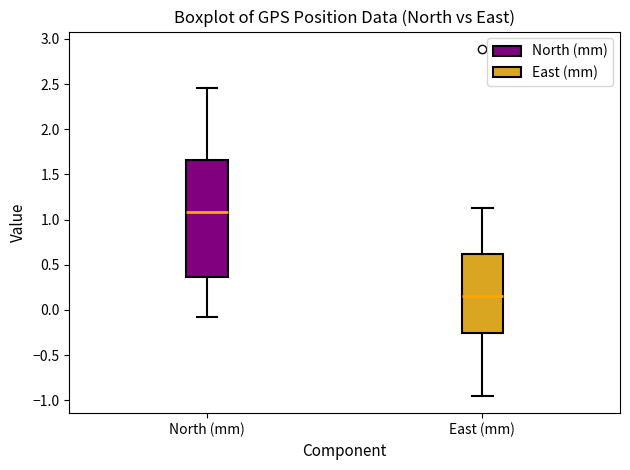

Where does the median line of the box for East (mm) sit on the y-axis? The values are not printed on the chart, so give them approximately, as read against the axis.

0.15